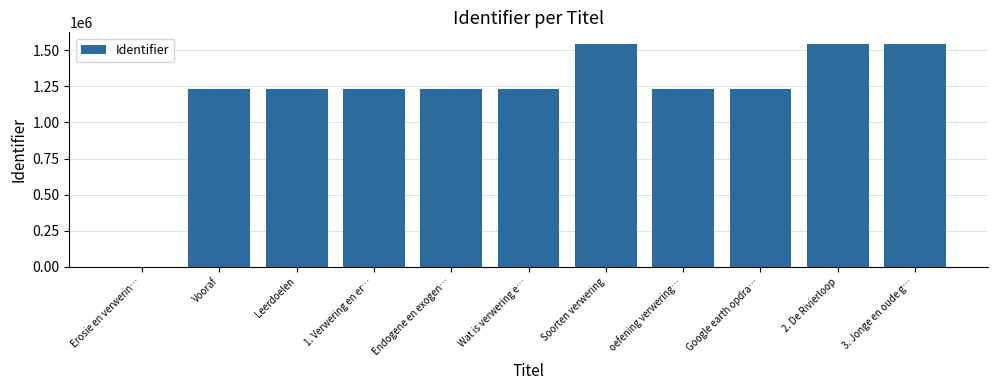

What is the change in value from Erosie en verwerin… to Google earth opdra…?

+1234390